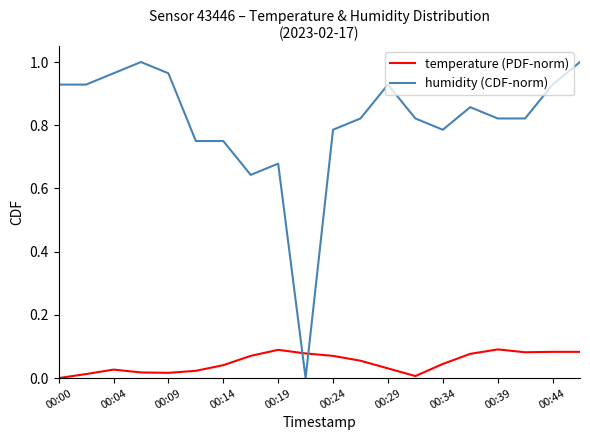

Which series has the widest spread of values?

humidity (CDF-norm)